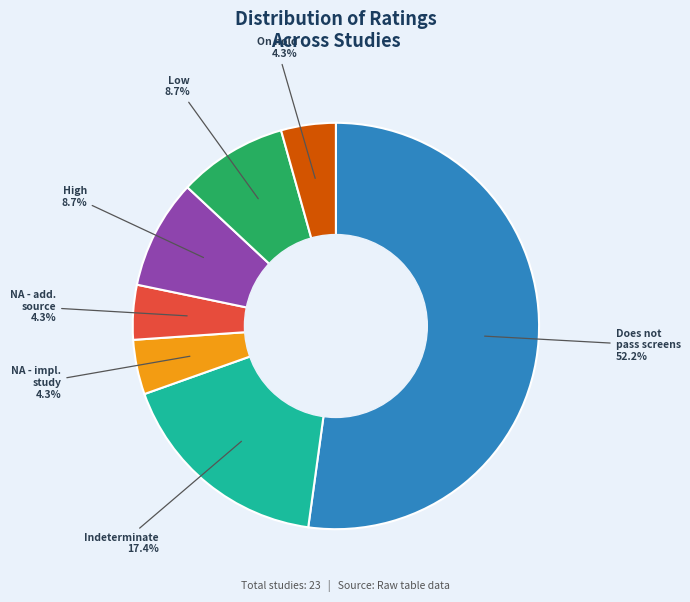

How many slices are in this pie chart?

7